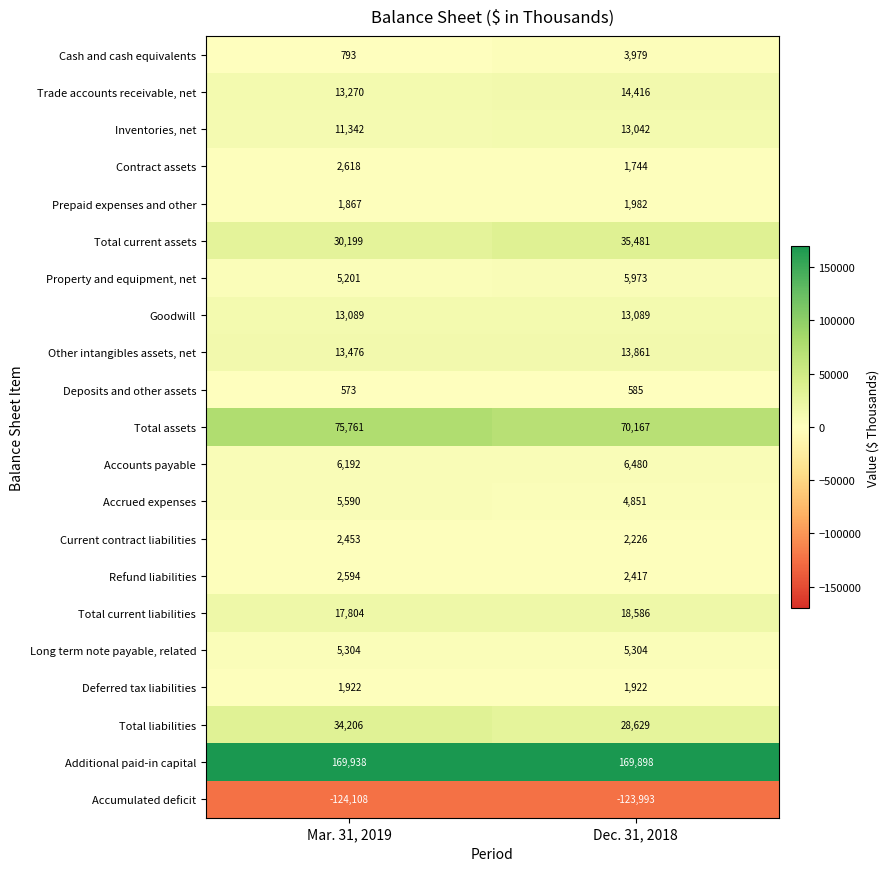

What is the difference between the maximum and minimum values in the Accumulated deficit series?

115